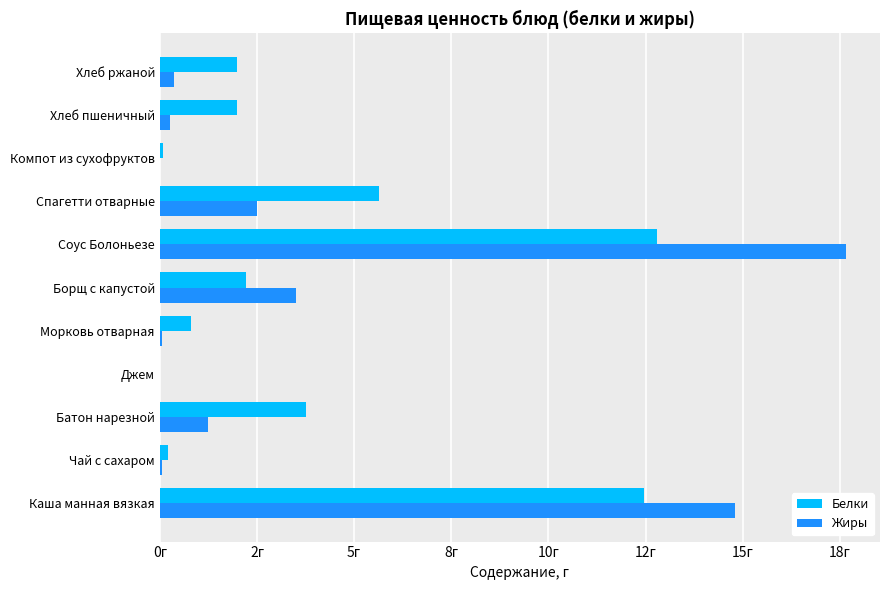

What are all the series names shown in the legend?

Белки, Жиры